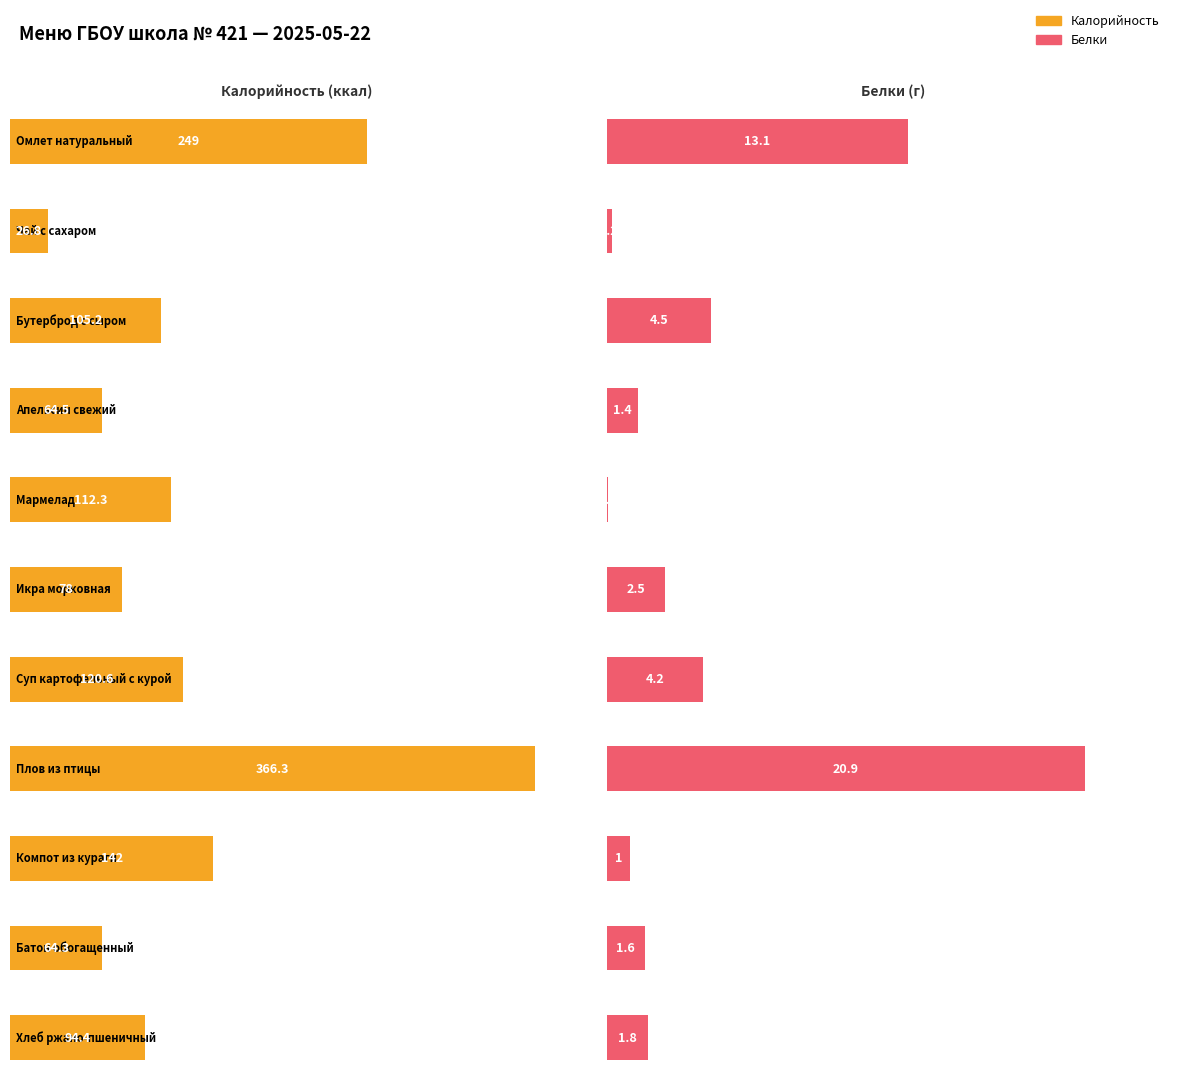

What is the greatest value displayed?

366.3